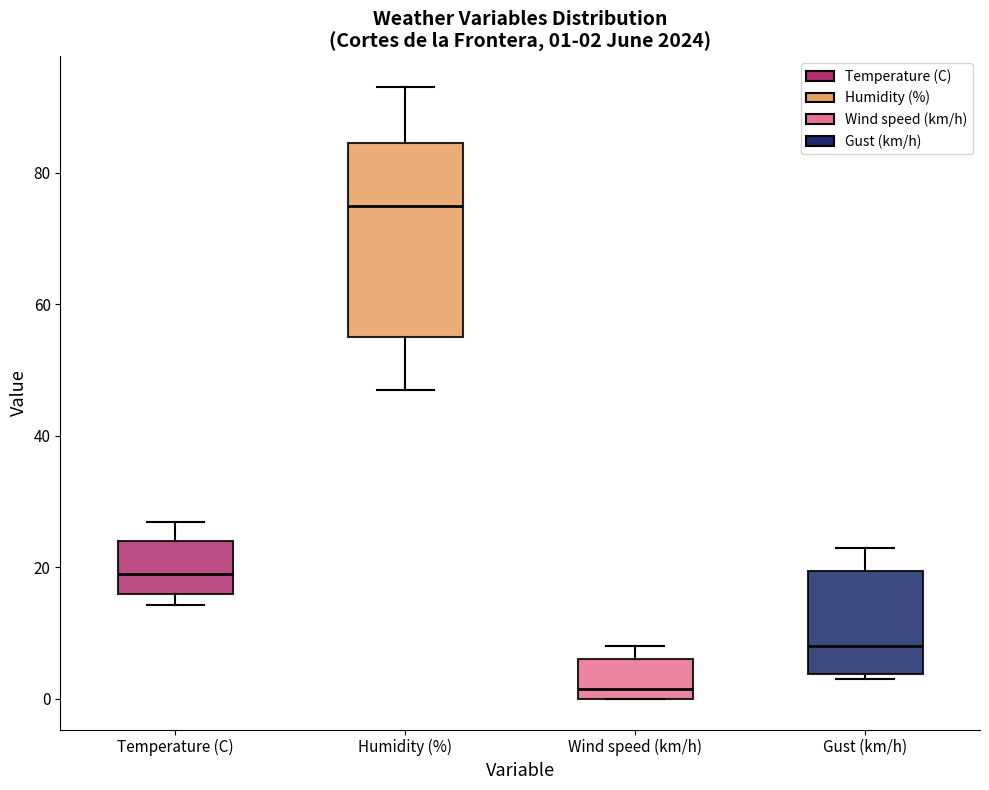

Which box's median line is the highest?

Humidity (%)